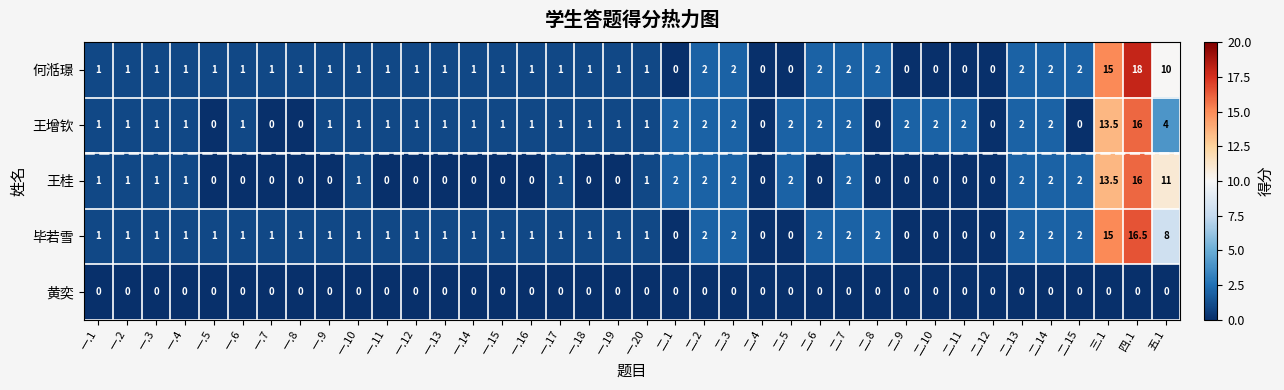

Read the 毕若雪 value at 一.1.

1.0